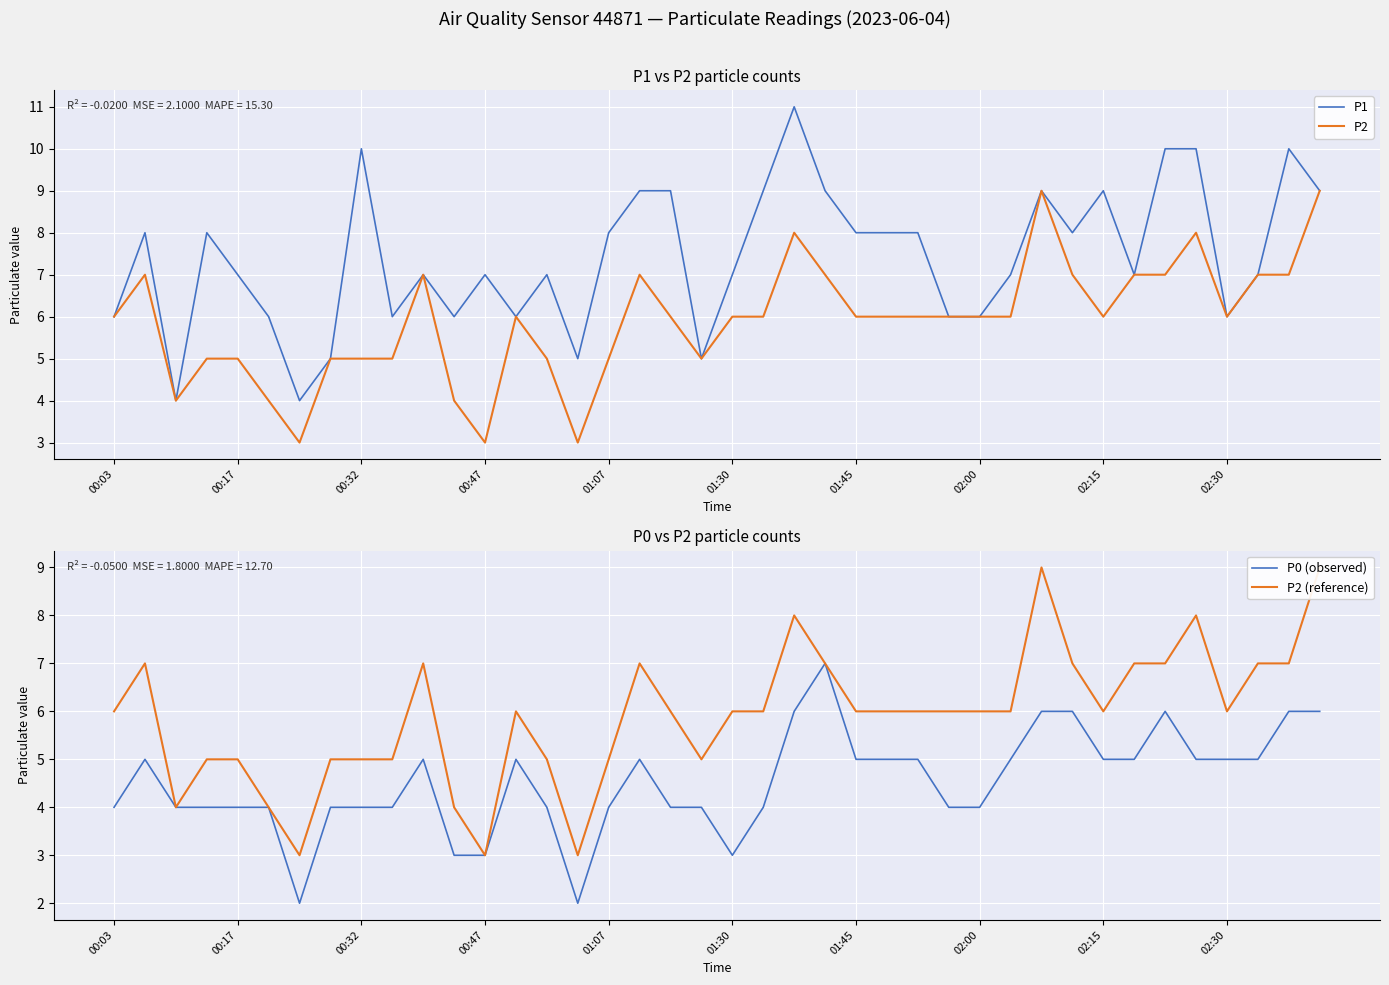

Reading left to right, extract all data points from this chart.

P1: 6	8	4	8	7	6	4	5	10	6	7	6	7	6	7	5	8	9	9	5	7	9	11	9	8	8	8	6	6	7	9	8	9	7	10	10	6	7	10	9
P2: 6	7	4	5	5	4	3	5	5	5	7	4	3	6	5	3	5	7	6	5	6	6	8	7	6	6	6	6	6	6	9	7	6	7	7	8	6	7	7	9
P0 (observed): 4	5	4	4	4	4	2	4	4	4	5	3	3	5	4	2	4	5	4	4	3	4	6	7	5	5	5	4	4	5	6	6	5	5	6	5	5	5	6	6
P2 (reference): 6	7	4	5	5	4	3	5	5	5	7	4	3	6	5	3	5	7	6	5	6	6	8	7	6	6	6	6	6	6	9	7	6	7	7	8	6	7	7	9